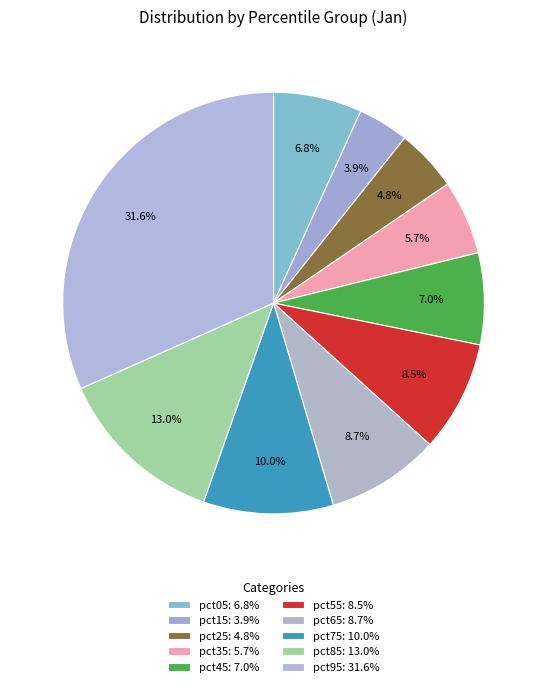

To the nearest percent, what is the combined percentage of pct95 and pct45?

39%